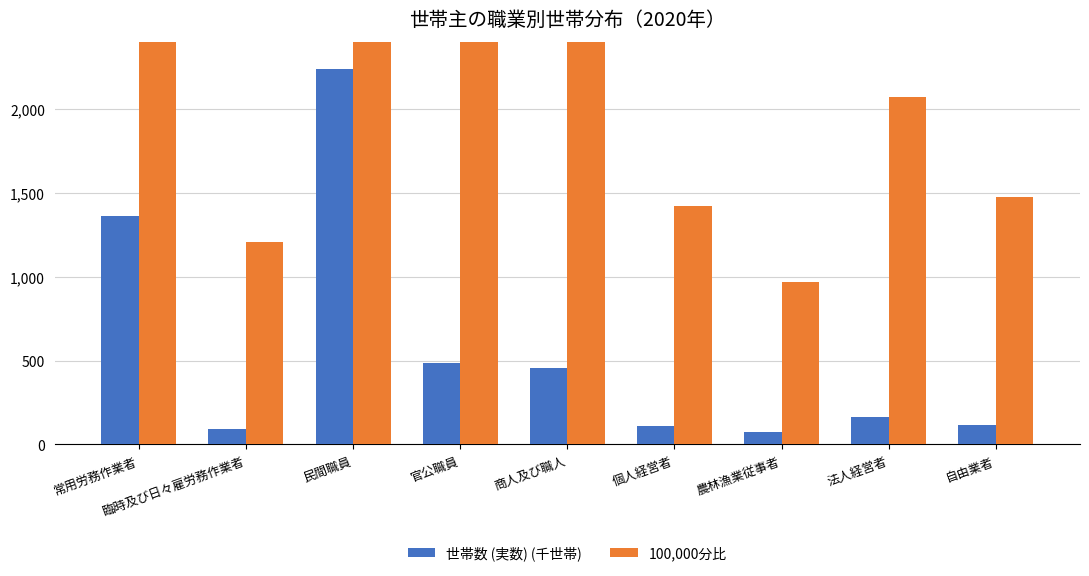

What are all the series names shown in the legend?

世帯数 (実数) (千世帯), 100,000分比